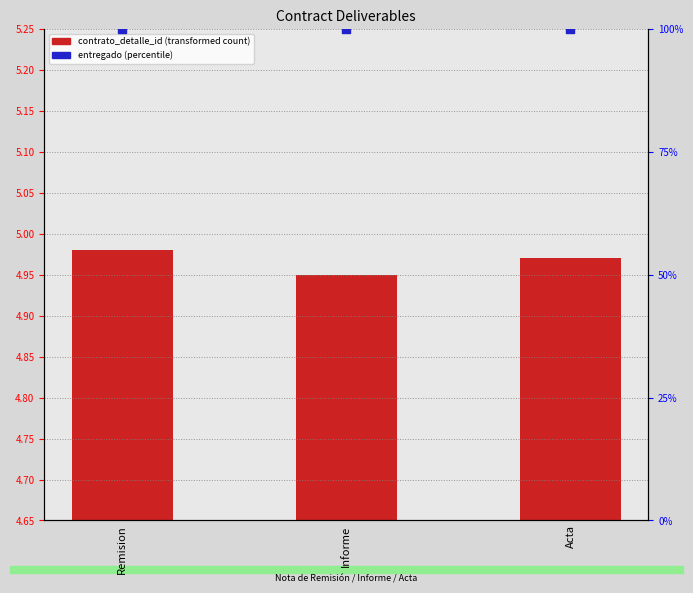

At how many categories does at least one series exceed 8?

3